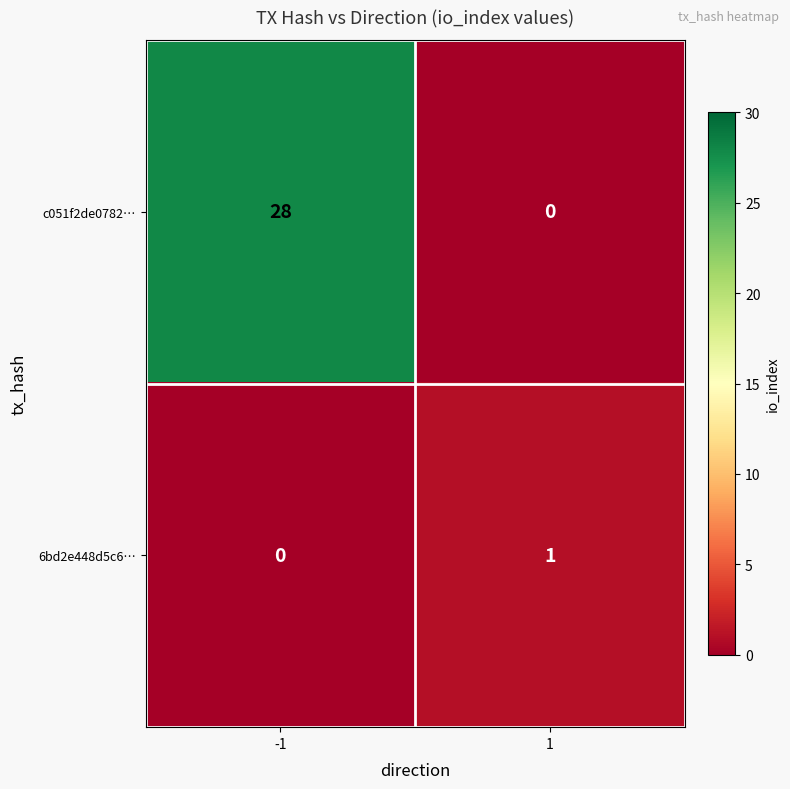

Rank the series by their average value, from lowest to highest.

6bd2e448d5c6…, c051f2de0782…